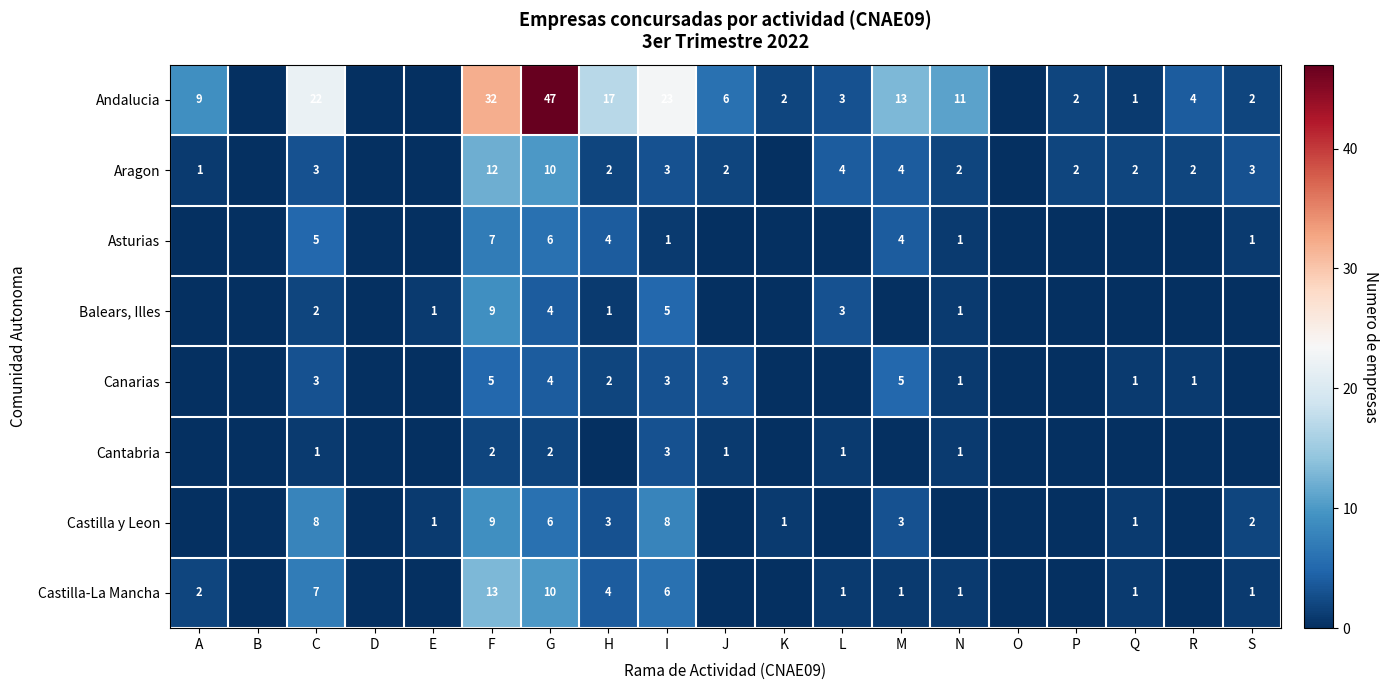

Which series changed the most between G and I?

Andalucia